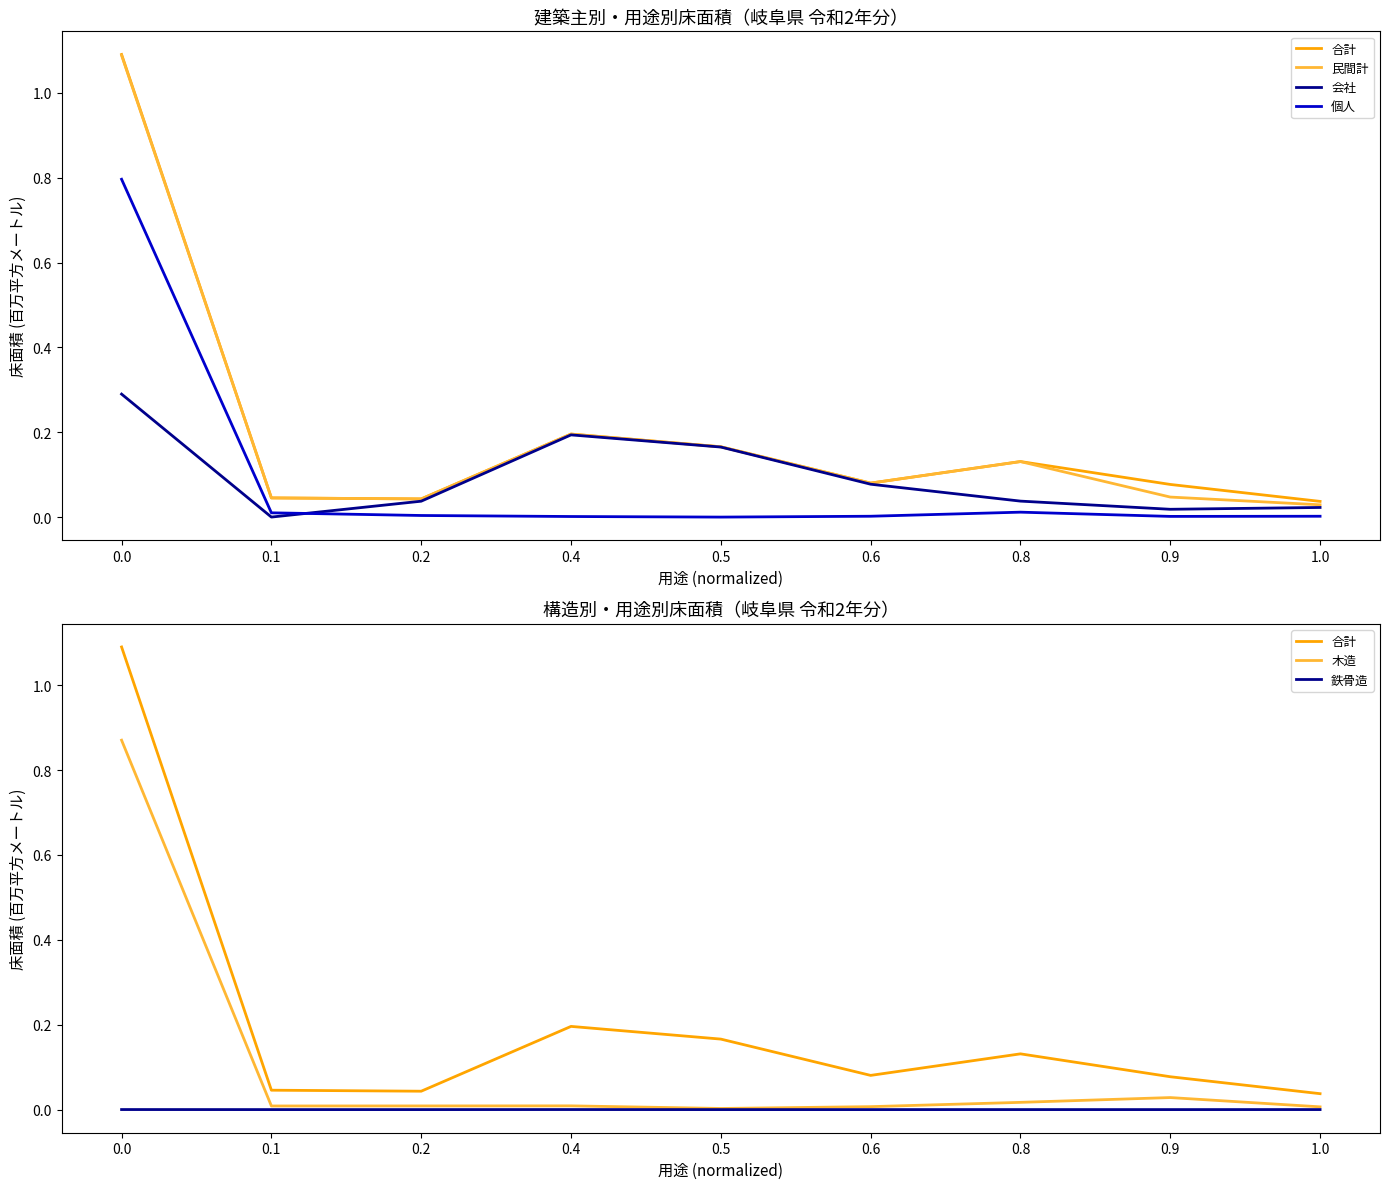

What is the maximum value shown in the chart?

1.1